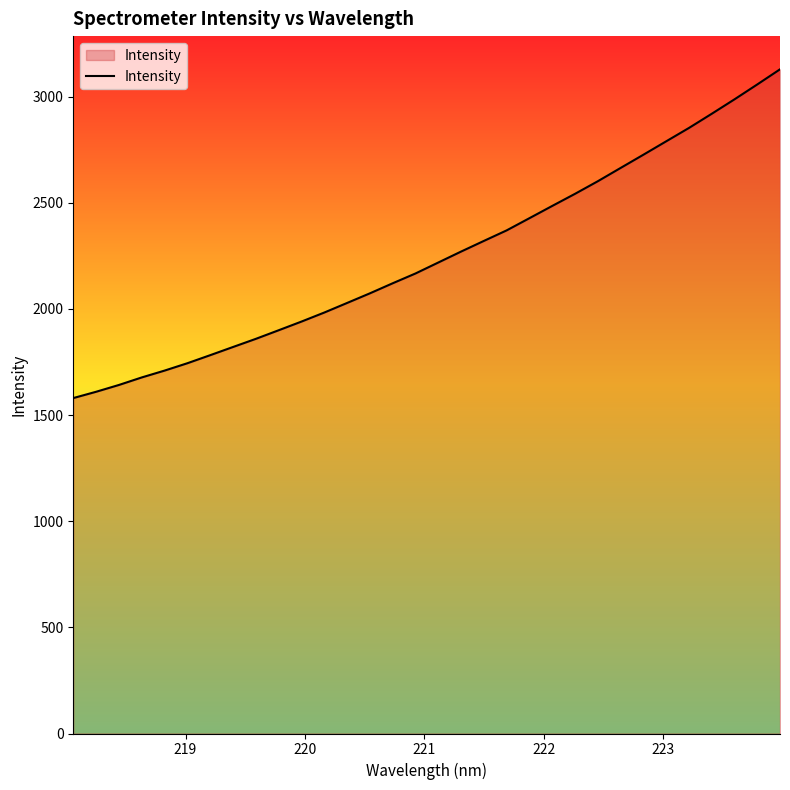

How many values are below 2218?

16